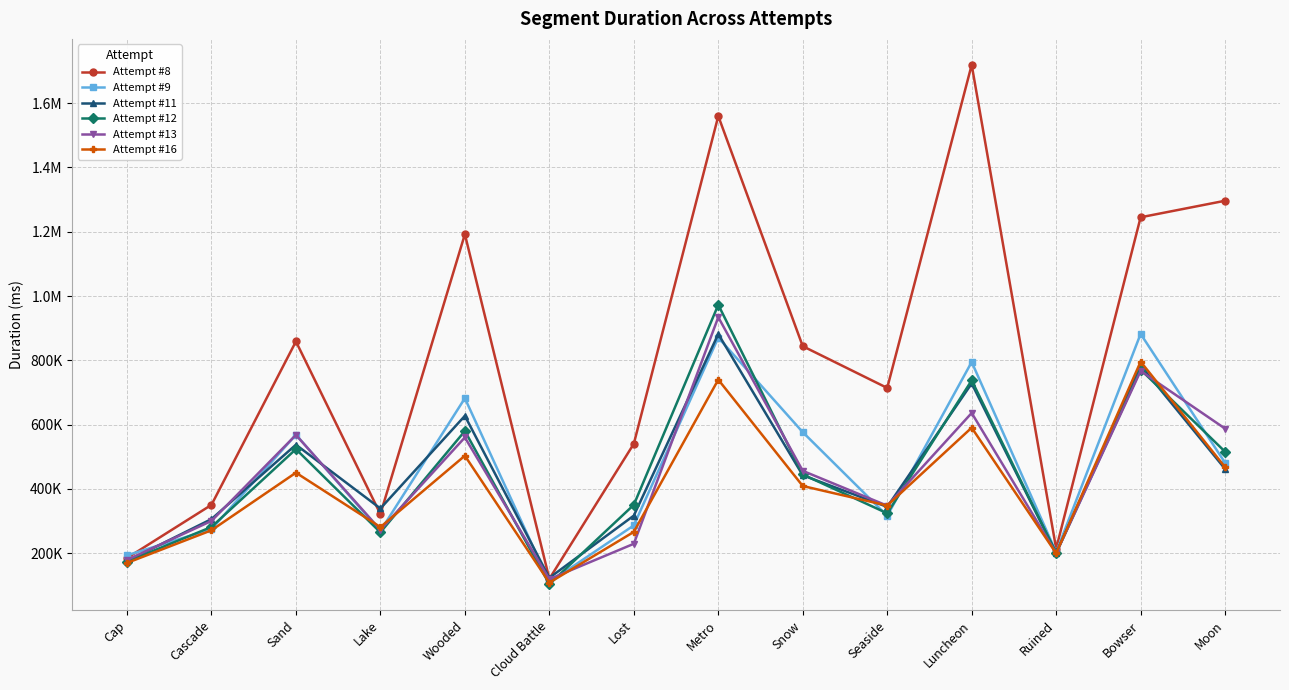

Is this an area chart (filled region under the line)?

No